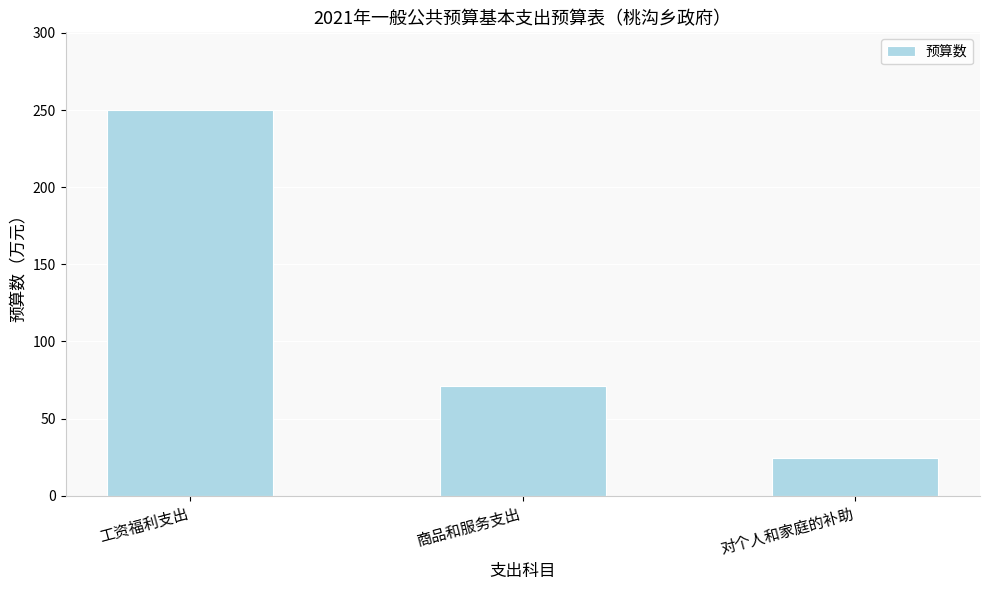

What is the label of the 2nd bar from the left?

商品和服务支出